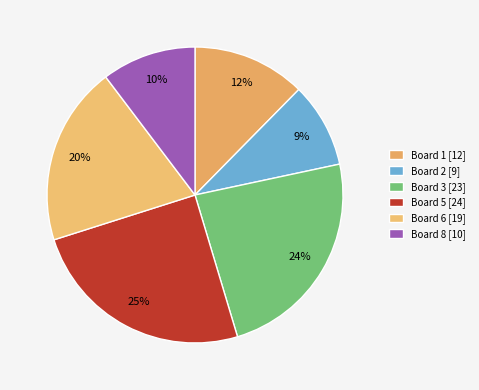

How many segments does this pie chart have?

6